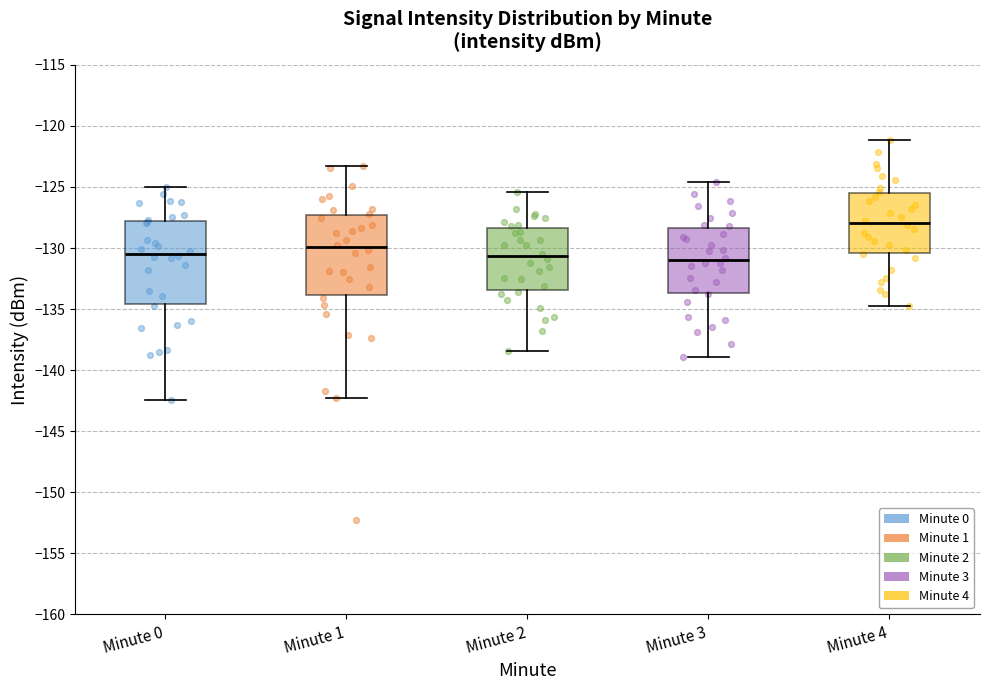

Where is the lower edge of the box for Minute 1 on the y-axis? The values are not printed on the chart, so give them approximately, as read against the axis.

-134.0